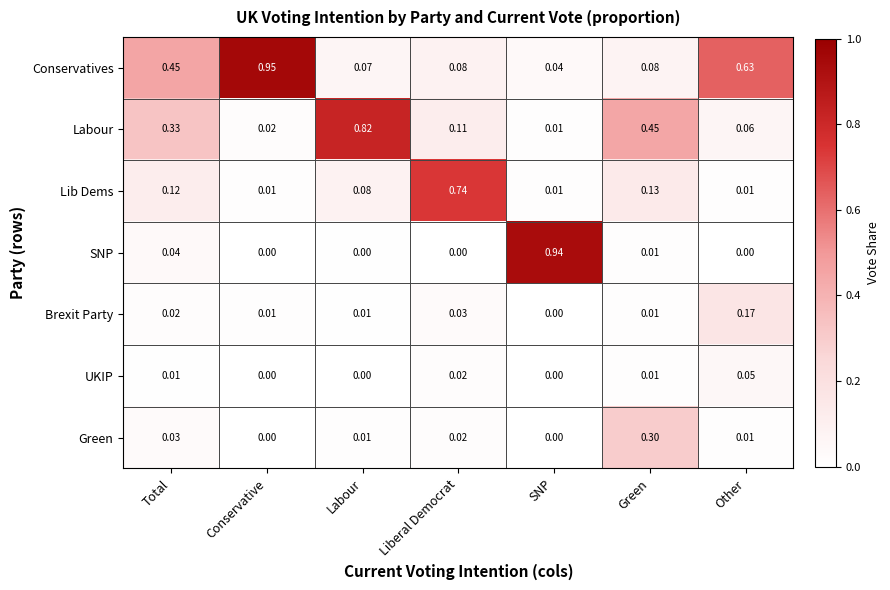

Rank the series by their maximum value, from highest to lowest.

Conservatives, SNP, Labour, Lib Dems, Green, Brexit Party, UKIP